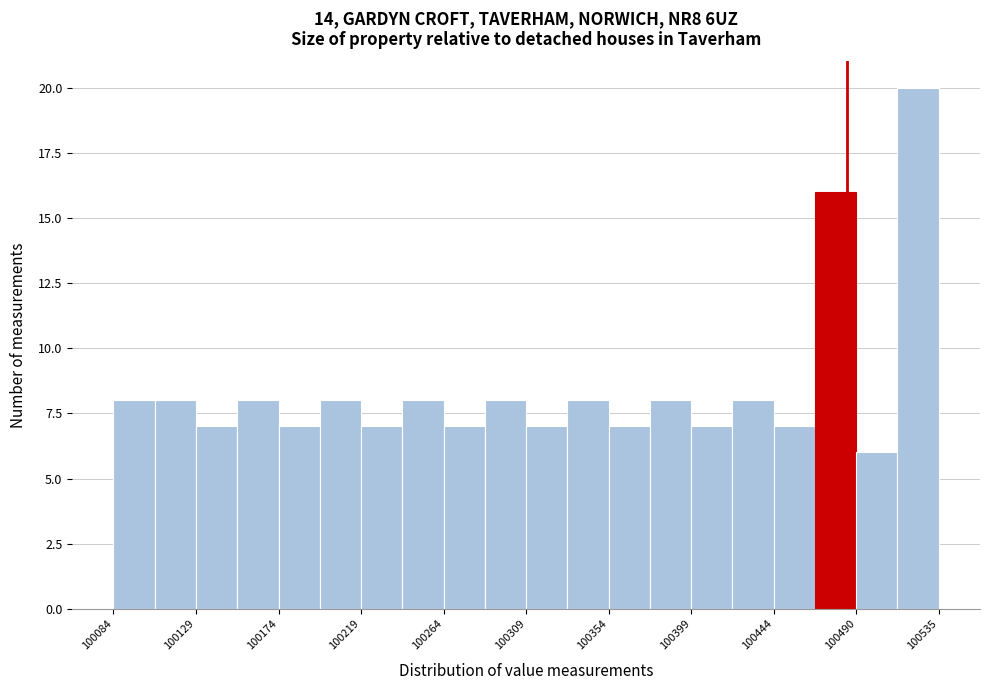

What is the height of the bar covering 100330 to 100355 on the x-axis? Neither the bar edges nor the heights are printed on the chart, so give them approximately, as read against the axes.

8